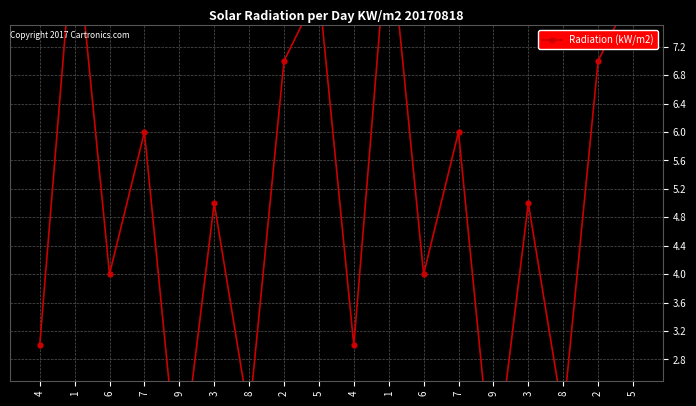

Count the number of values greater than 5.

8